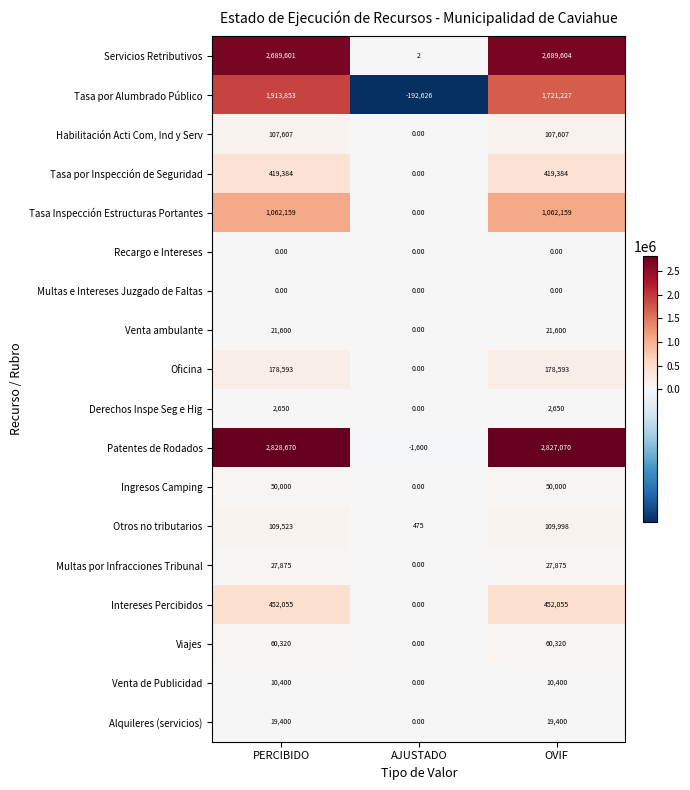

At which category is the sum across all series the highest?

PERCIBIDO